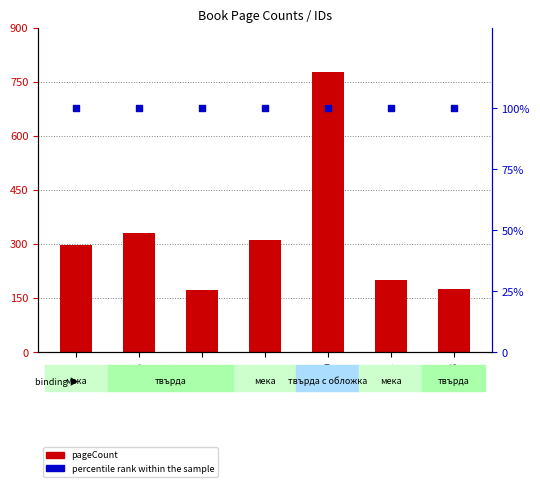

At how many categories does at least one series exceed 355?

1